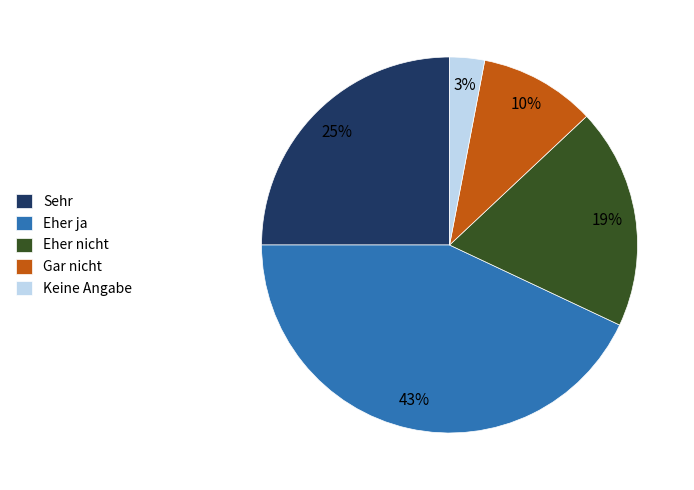

Is Eher nicht the majority of the pie?

No